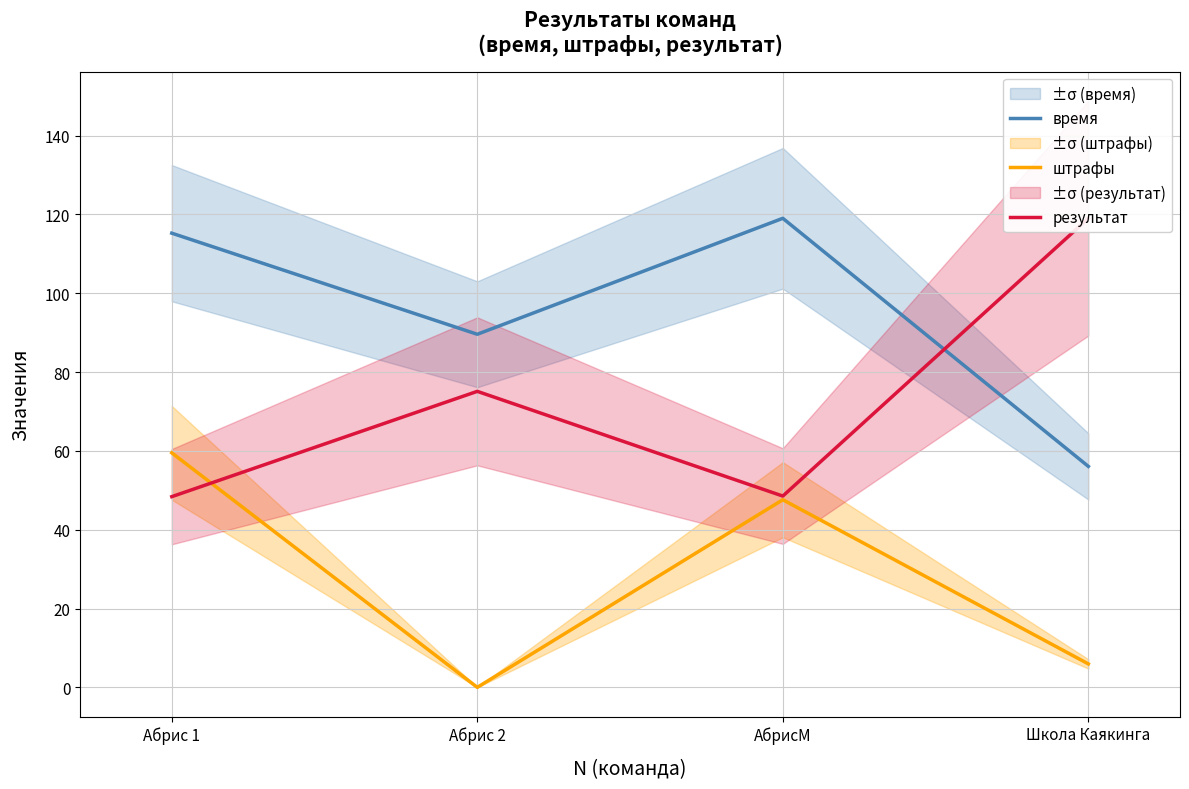

What is the sum of all результат values?

291.0